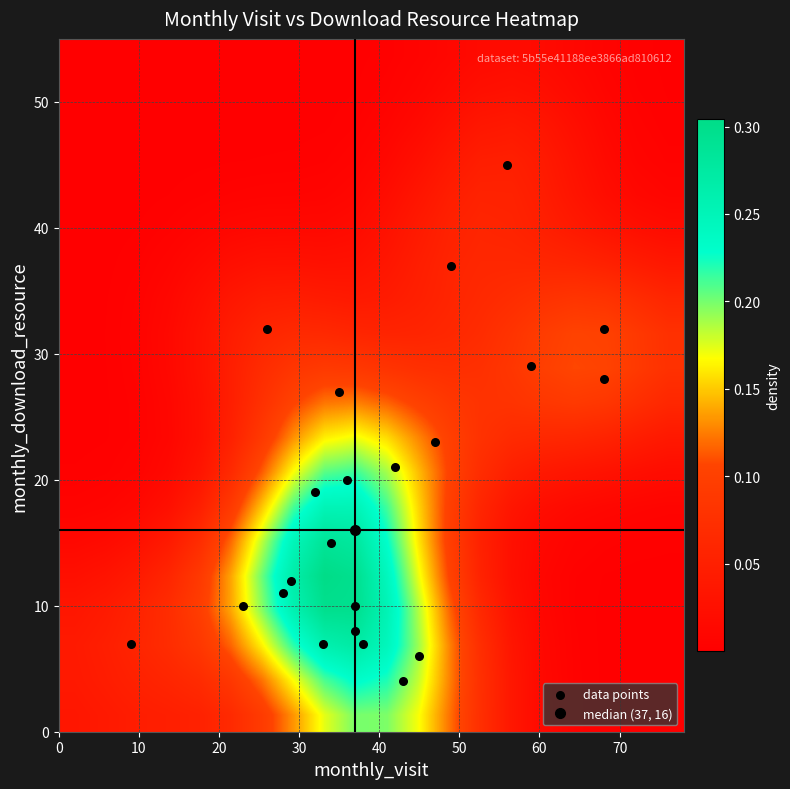

Which label corresponds to the largest value in the chart?

monthly_visit